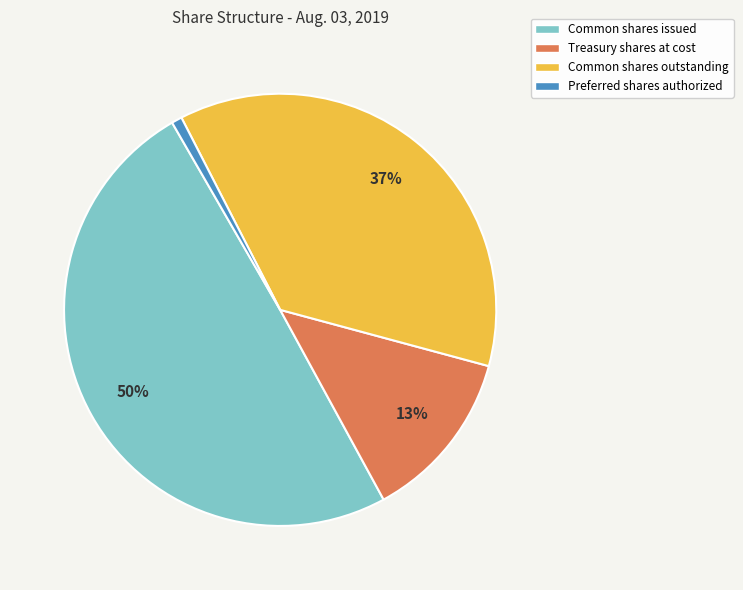

To the nearest percent, what portion does Common shares outstanding represent?

37%